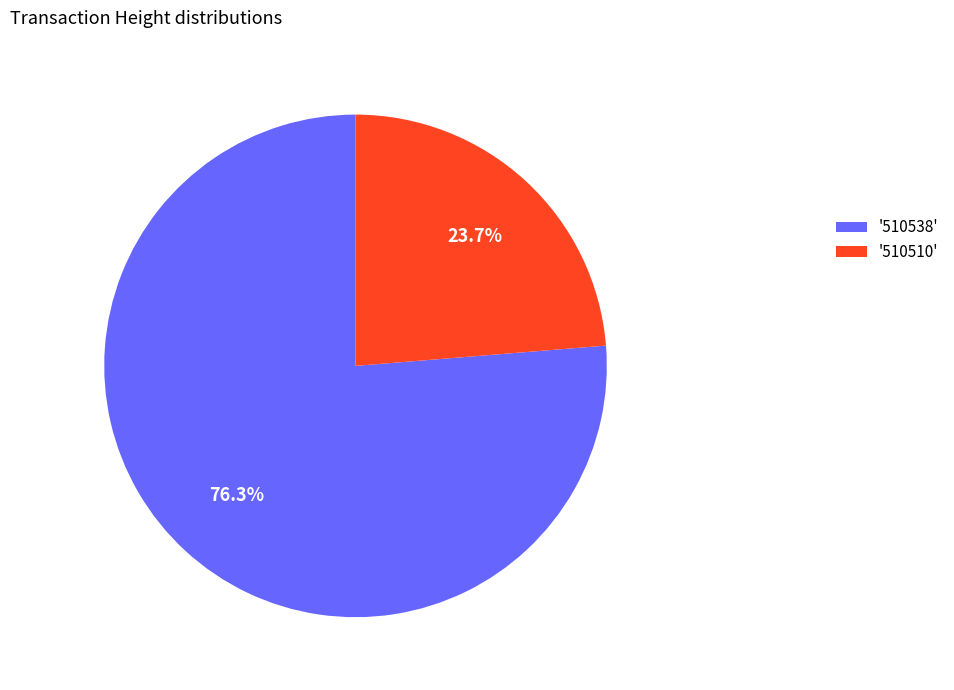

Which slice is the largest?

'510538'